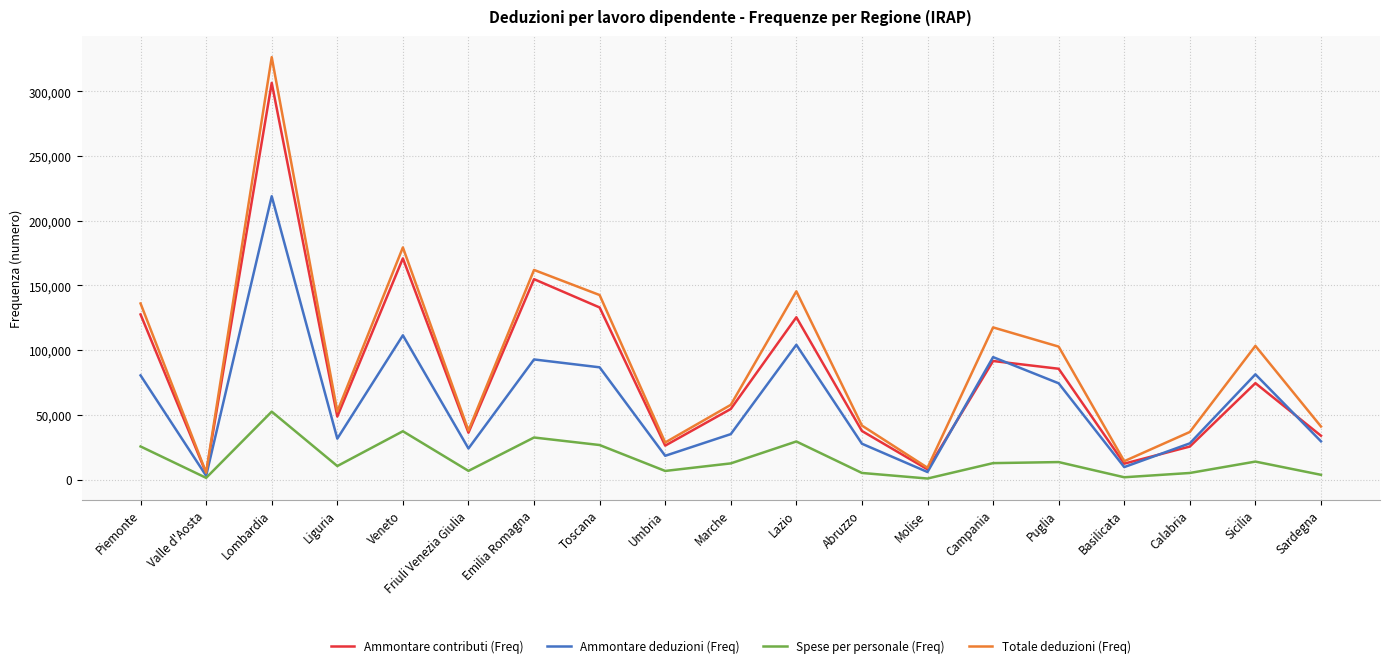

Is it true that Spese per personale (Freq) equals 12191 at Lombardia?

False